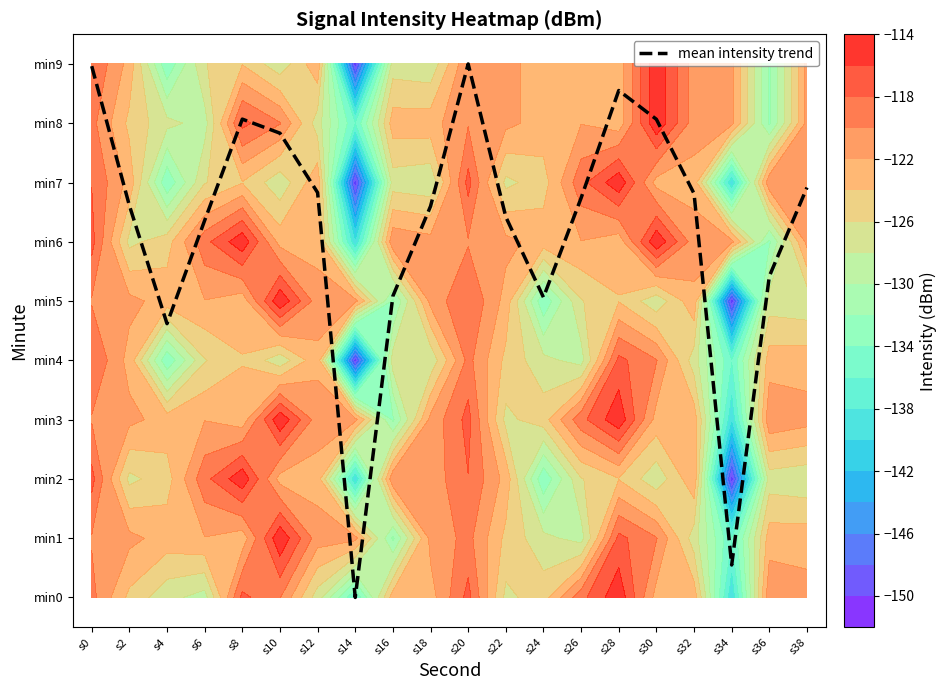

Which has a higher value, s16 or s6?

s6